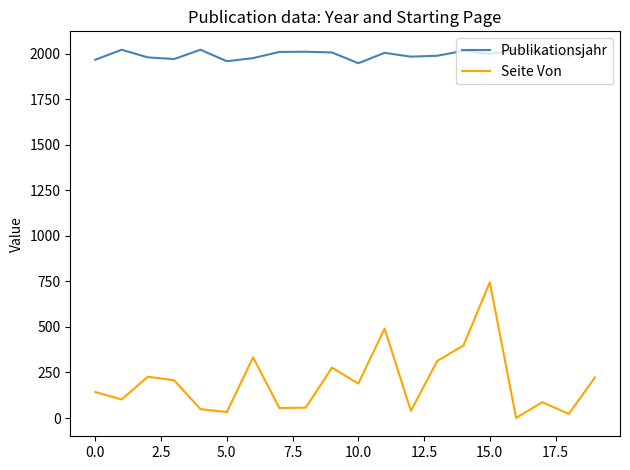

What is the greatest value displayed?

2021